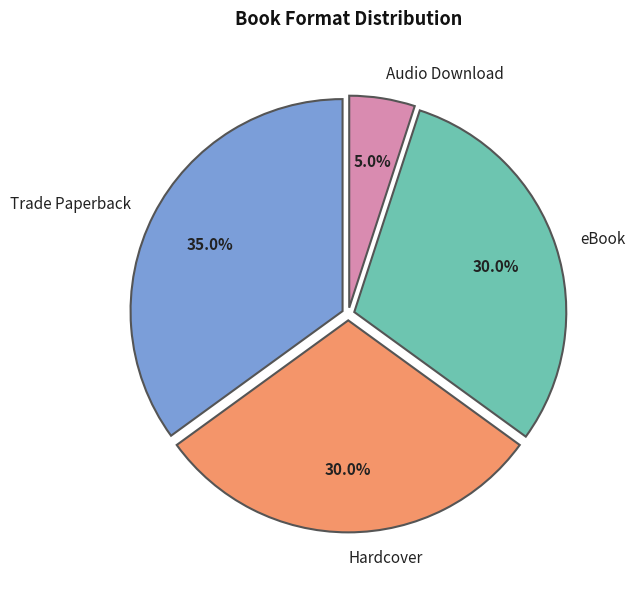

True or false: Audio Download accounts for 5% of the total.

True